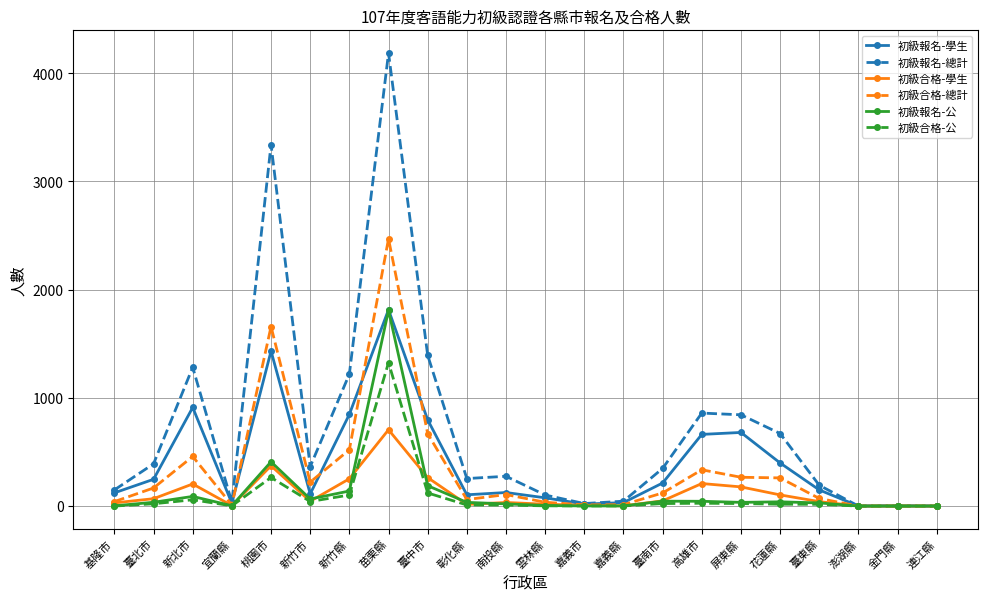

What value does the 初級報名-總計 series have at 新竹縣?

1219